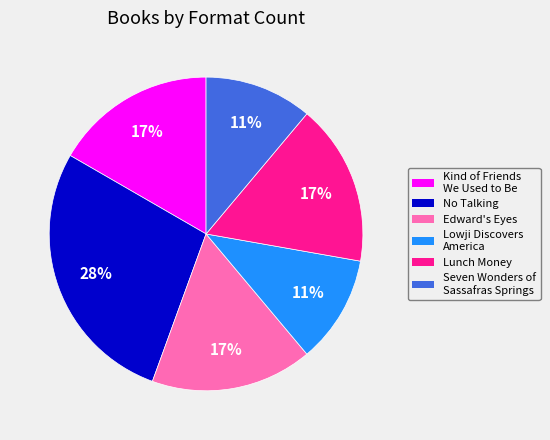

What percentage is the Lunch Money slice, to the nearest percent?

17%